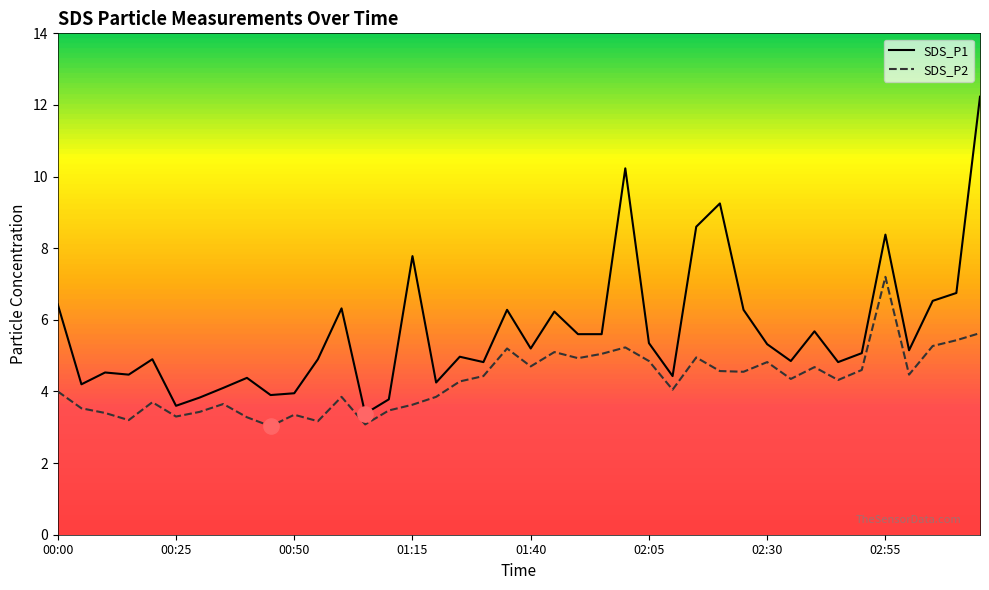

Which series has the widest spread of values?

SDS_P1